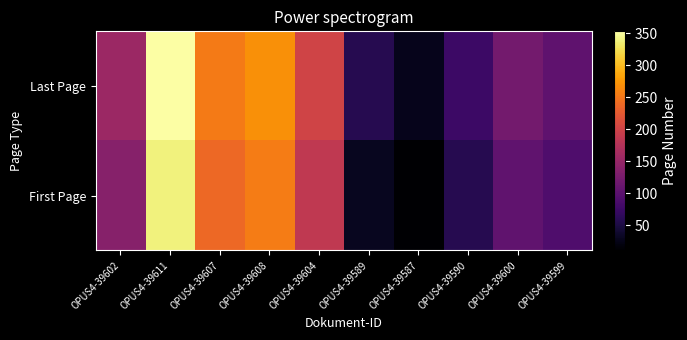

Rank the series at OPUS4-39607 from highest to lowest value.

Last Page, First Page